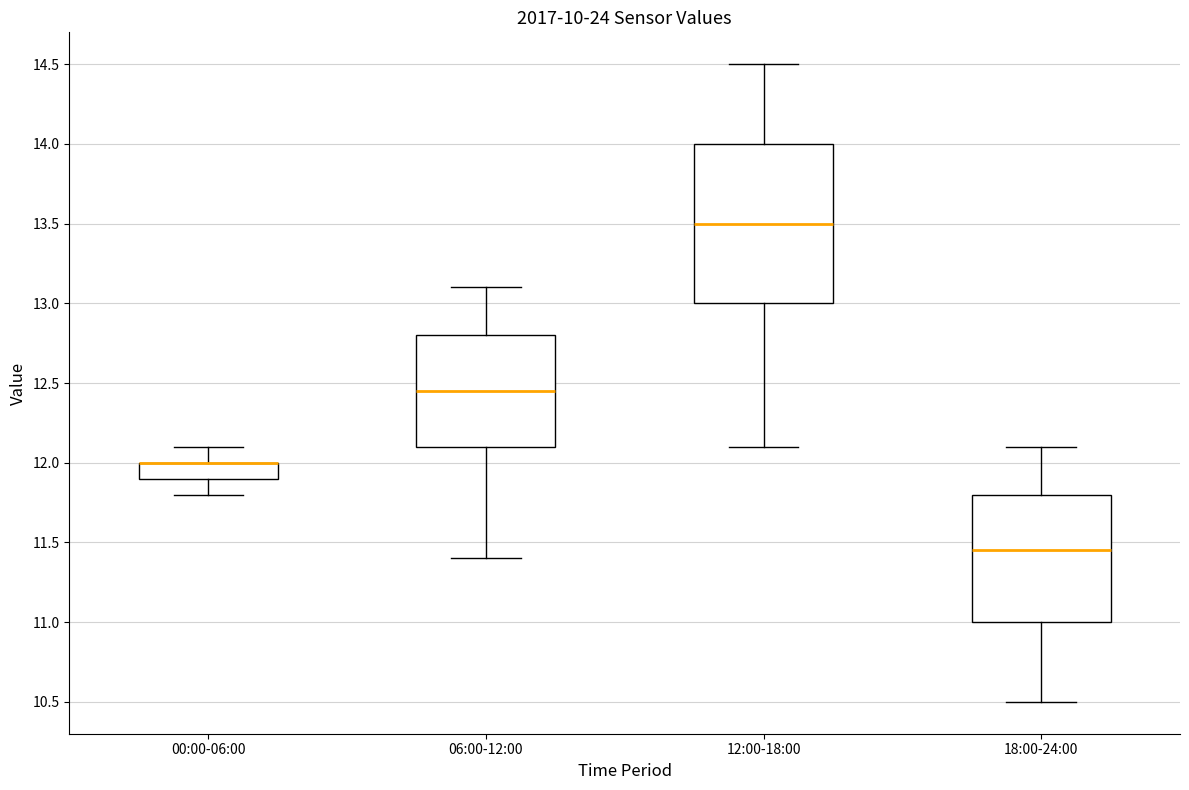

Reading left to right, read every box against the y-axis: the position of its median line, the range the box covers, and the ends of its whiskers. The values are not printed on the chart, so give them approximately, as read against the axis.

00:00-06:00: median 12.00 (drawn on the box's upper edge), box 11.90 to 12.00, whiskers 11.80 to 12.10
06:00-12:00: median 12.45, box 12.10 to 12.80, whiskers 11.40 to 13.10
12:00-18:00: median 13.50, box 13.00 to 14.00, whiskers 12.10 to 14.50
18:00-24:00: median 11.45, box 11.00 to 11.80, whiskers 10.50 to 12.10